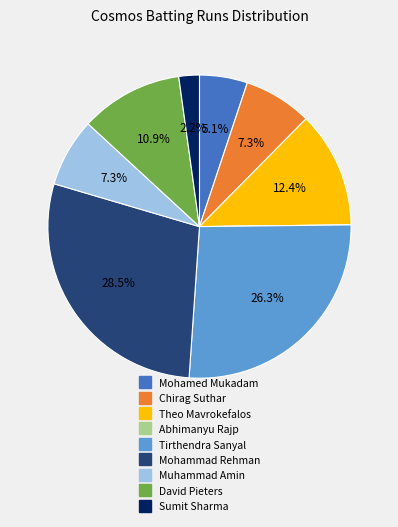

Which has a higher value, Muhammad Amin or Mohammad Rehman?

Mohammad Rehman